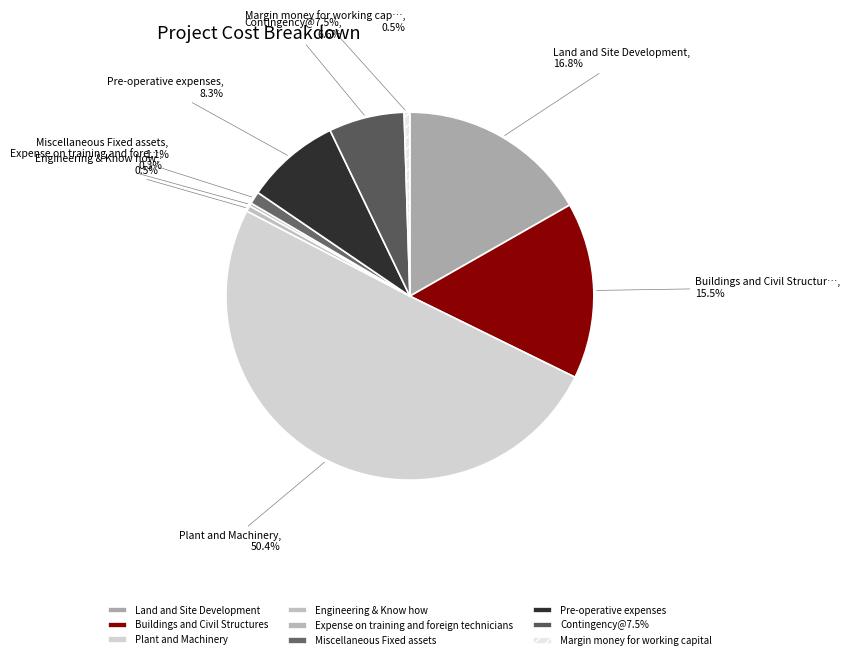

What is the smallest slice in the pie chart?

Expense on training and foreign technicians